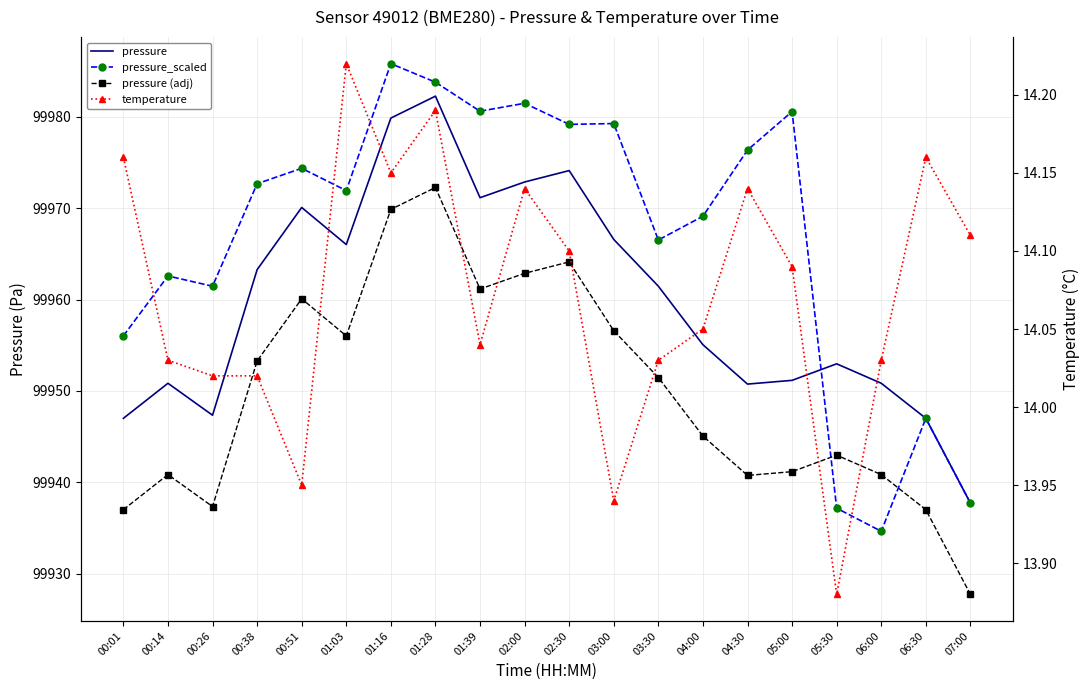

List the labels in order of pressure value, largest first.

01:28, 01:16, 02:30, 02:00, 01:39, 00:51, 03:00, 01:03, 00:38, 03:30, 04:00, 05:30, 05:00, 00:14, 06:00, 04:30, 00:26, 00:01, 06:30, 07:00